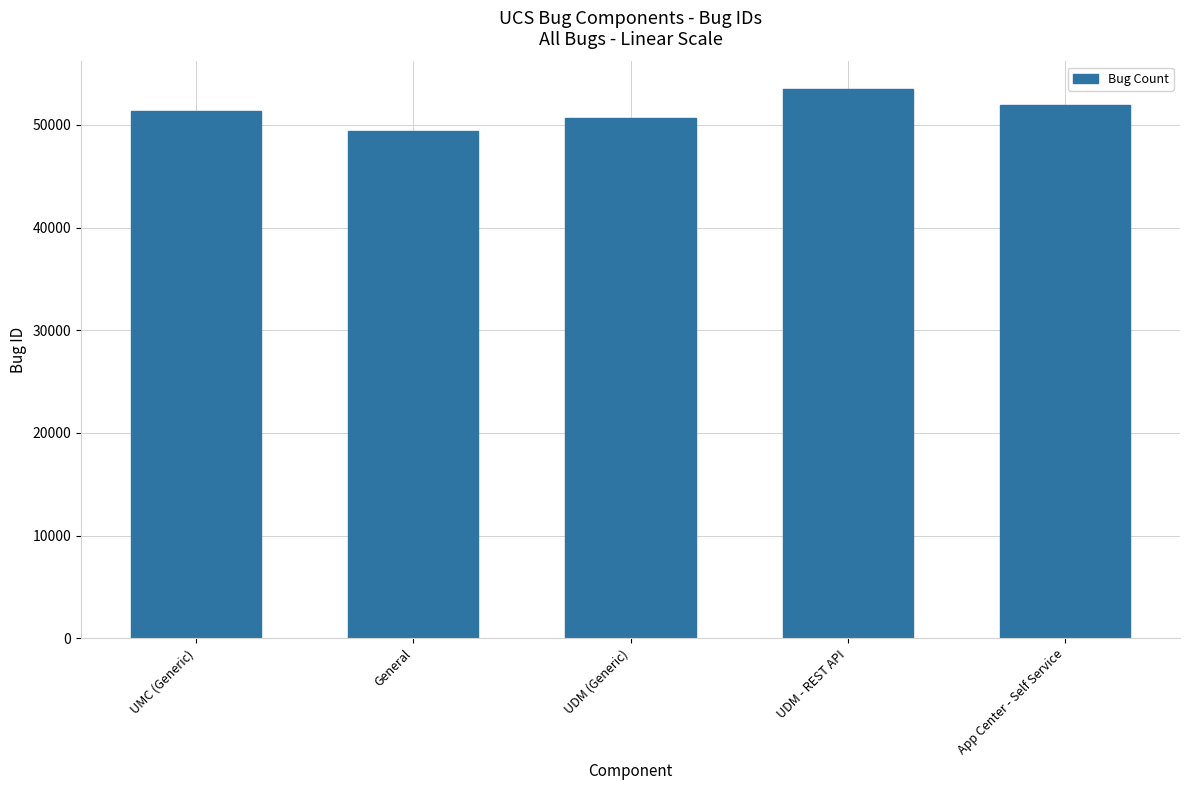

Rank the categories by value from highest to lowest.

UDM - REST API, App Center - Self Service, UMC (Generic), UDM (Generic), General